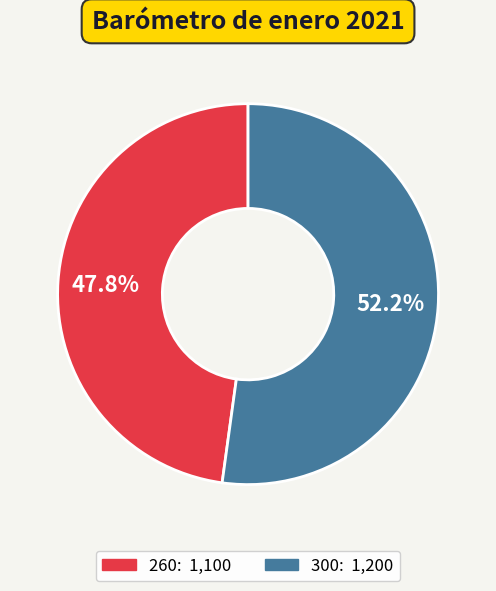

Rank the categories by value from highest to lowest.

300, 260